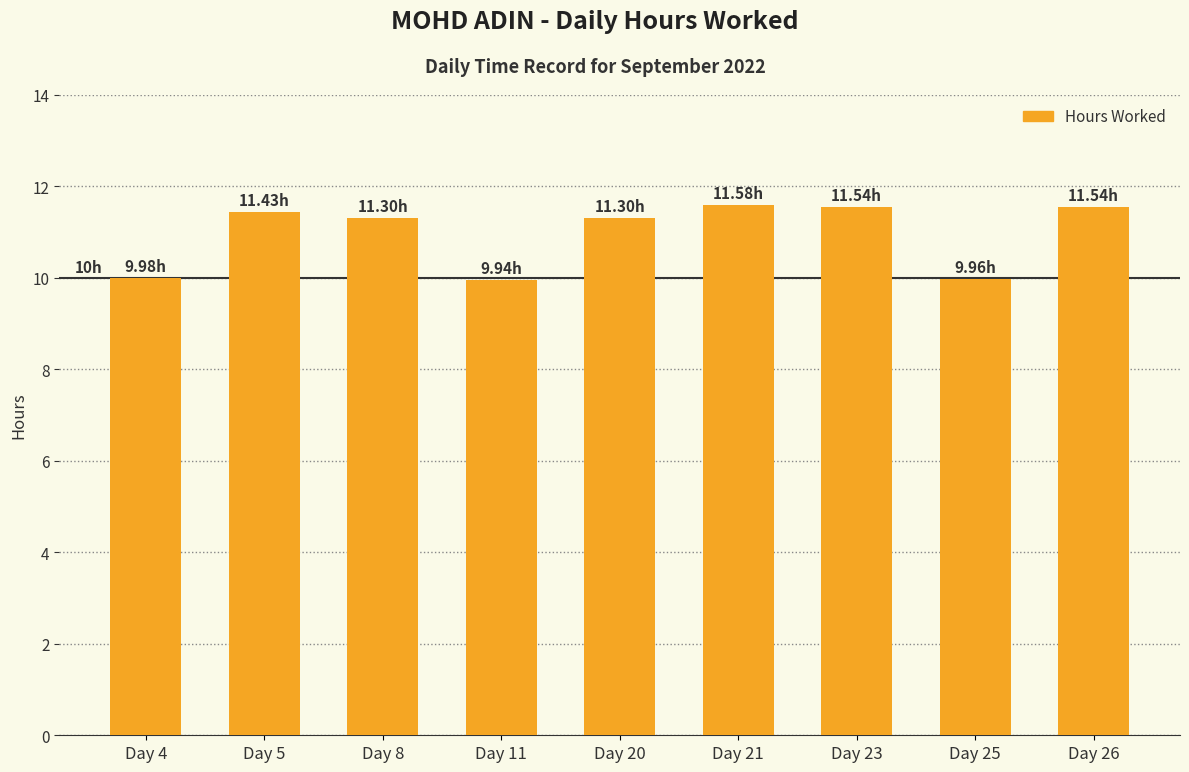

What is the average value?

11.0